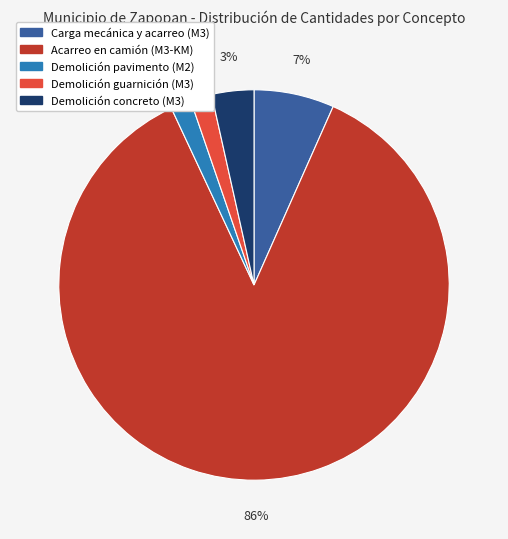

Does any single category account for the majority?

Yes